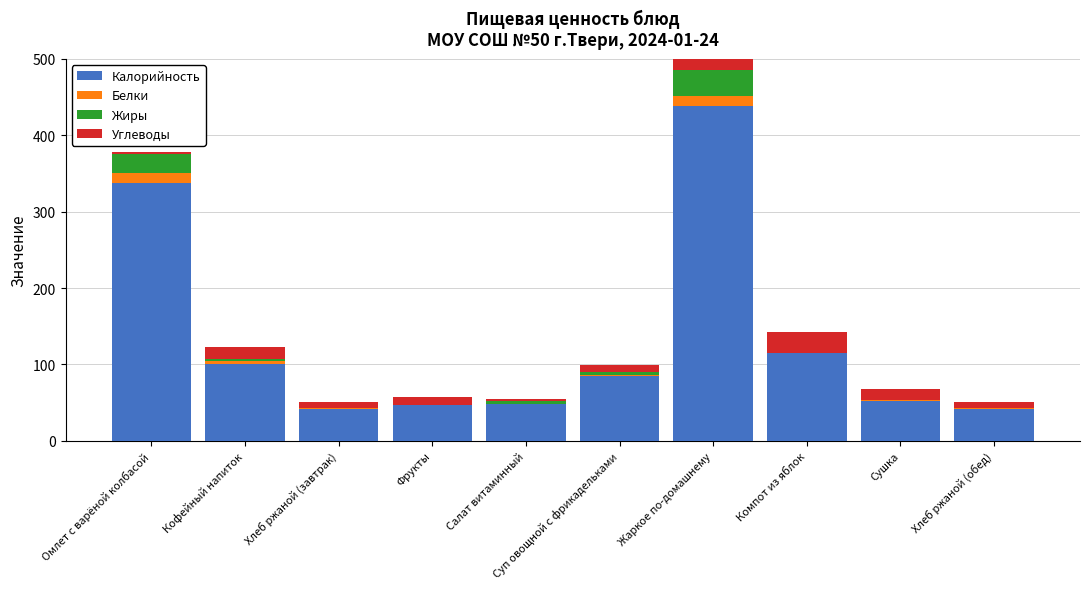

At which label does Калорийность reach its peak?

Жаркое по-домашнему